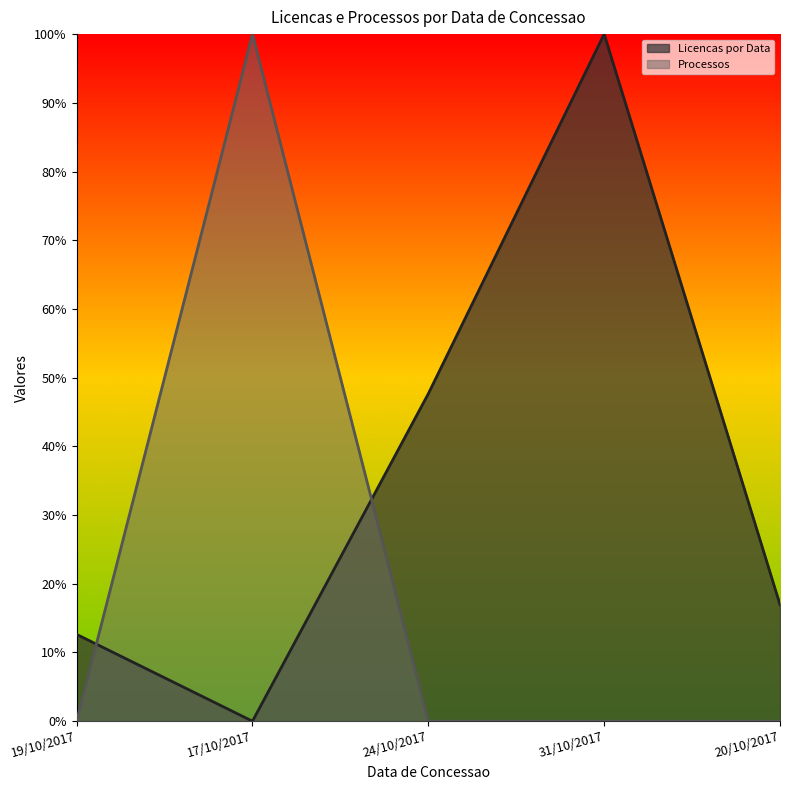

Reading left to right, list all the values displayed in this chart.

Licencas por Data line: 19/10/2017=0.1	17/10/2017=0.0	24/10/2017=0.5	31/10/2017=1.0	20/10/2017=0.2
Processos line: 19/10/2017=0.0	17/10/2017=1.0	24/10/2017=0.0	31/10/2017=0.0	20/10/2017=0.0